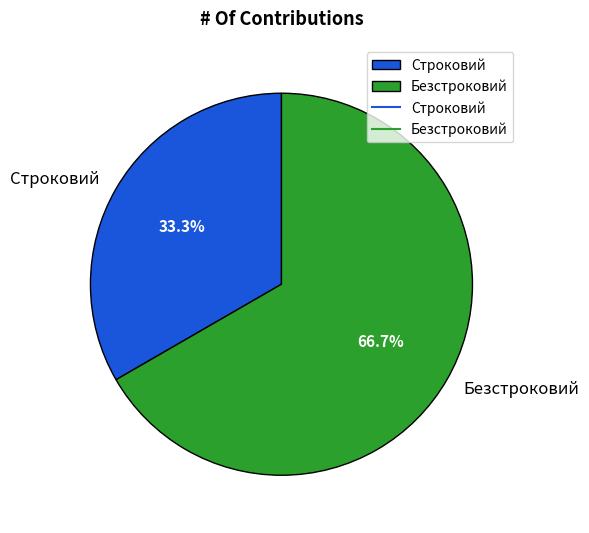

Which slice represents more than half of the pie?

Безстроковий